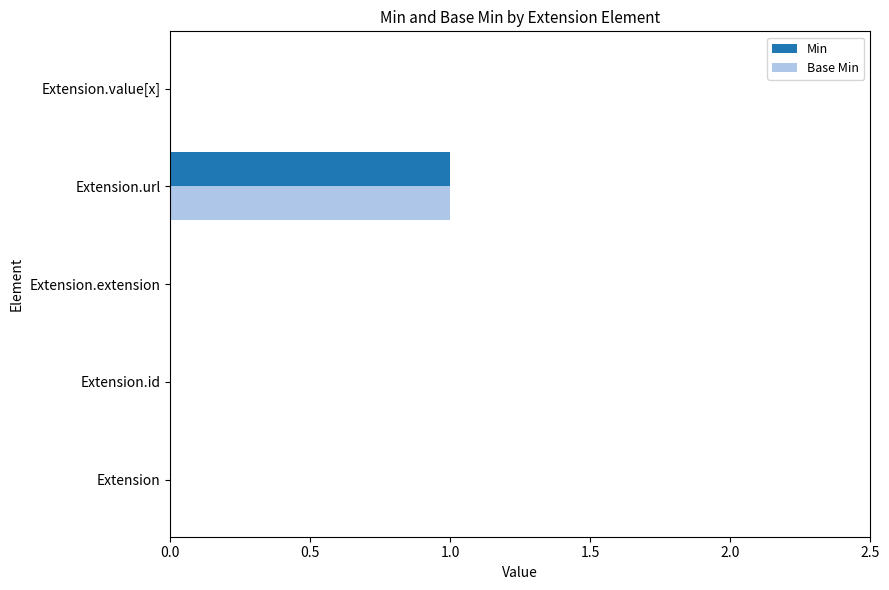

Which category has the highest value in the Min series?

Extension.url